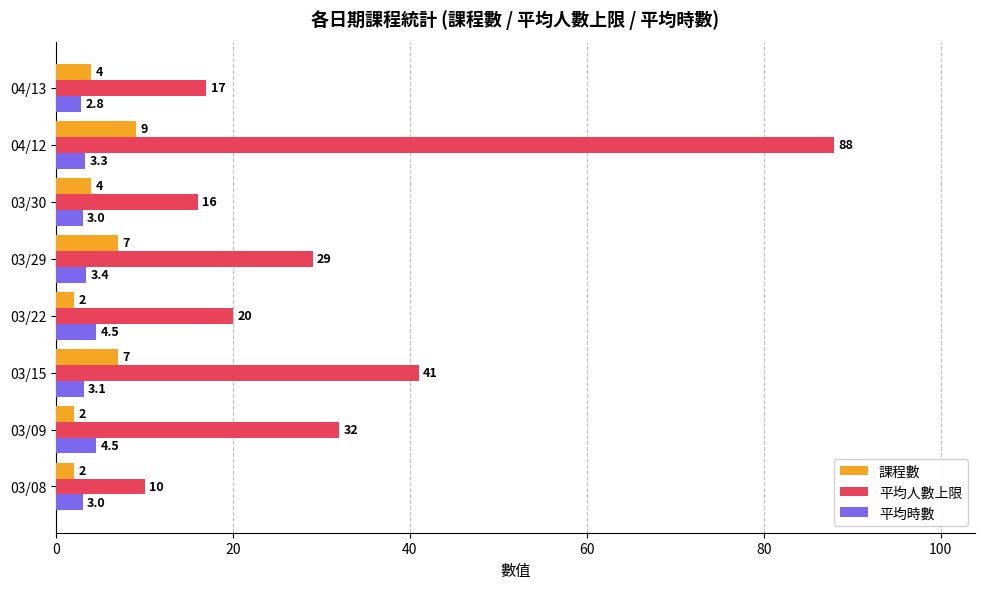

List the series in order of their peak value, highest first.

平均人數上限, 課程數, 平均時數